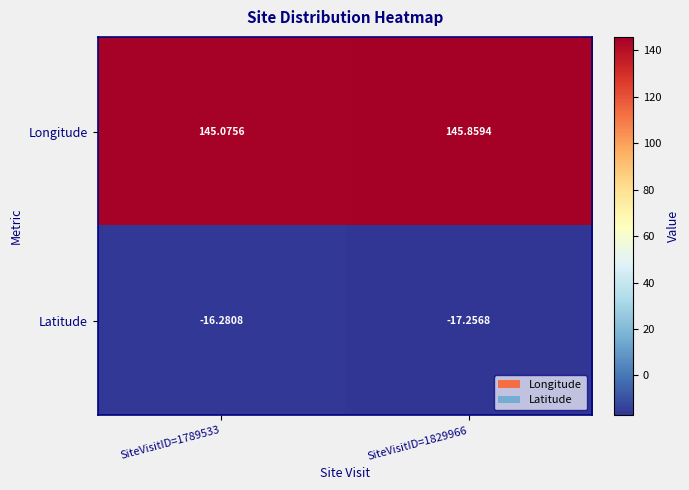

At SiteVisitID=1789533, list the series in order from largest to smallest.

Longitude, Latitude